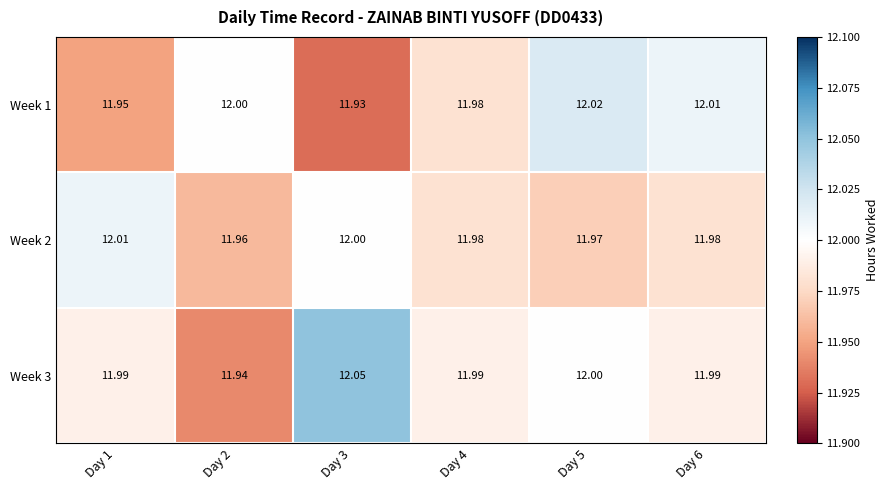

At how many categories does at least one series exceed 11?

6